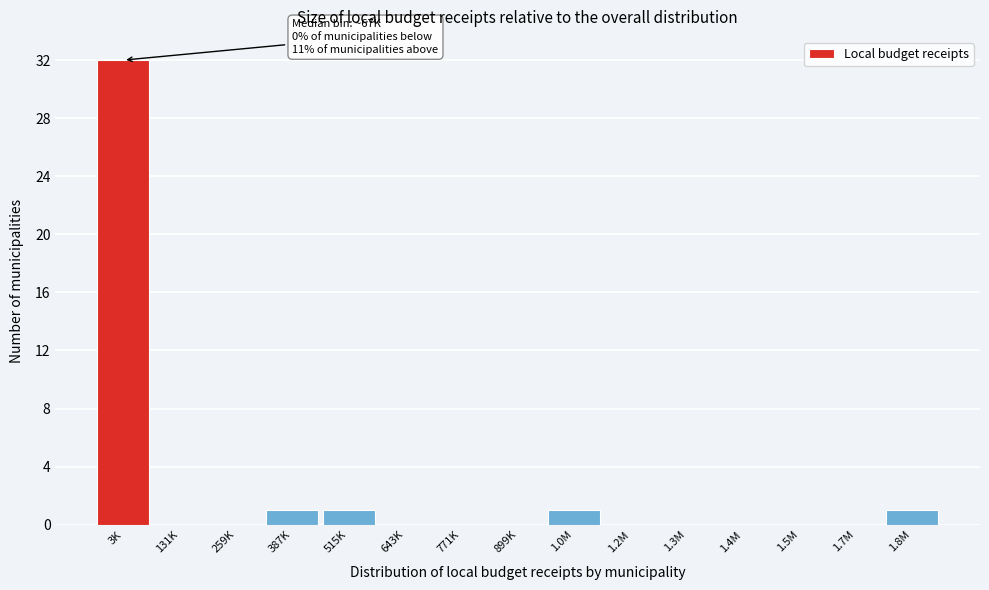

Reading left to right, extract all data points from this chart.

3K=32	131K=0	259K=0	387K=1	515K=1	643K=0	771K=0	899K=0	1.0M=1	1.2M=0	1.3M=0	1.4M=0	1.5M=0	1.7M=0	1.8M=1